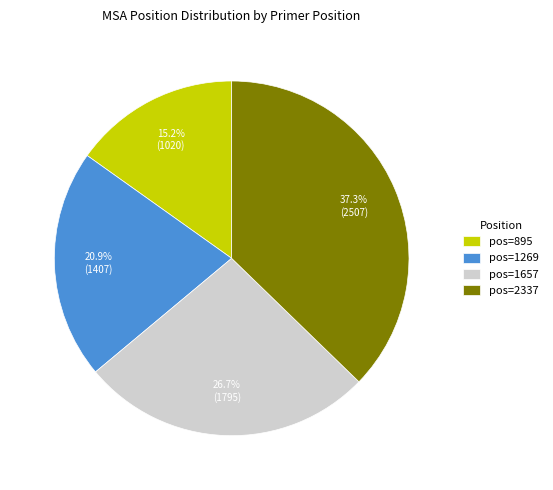

To the nearest percent, what is the difference between the largest and smallest slice percentages?

22%